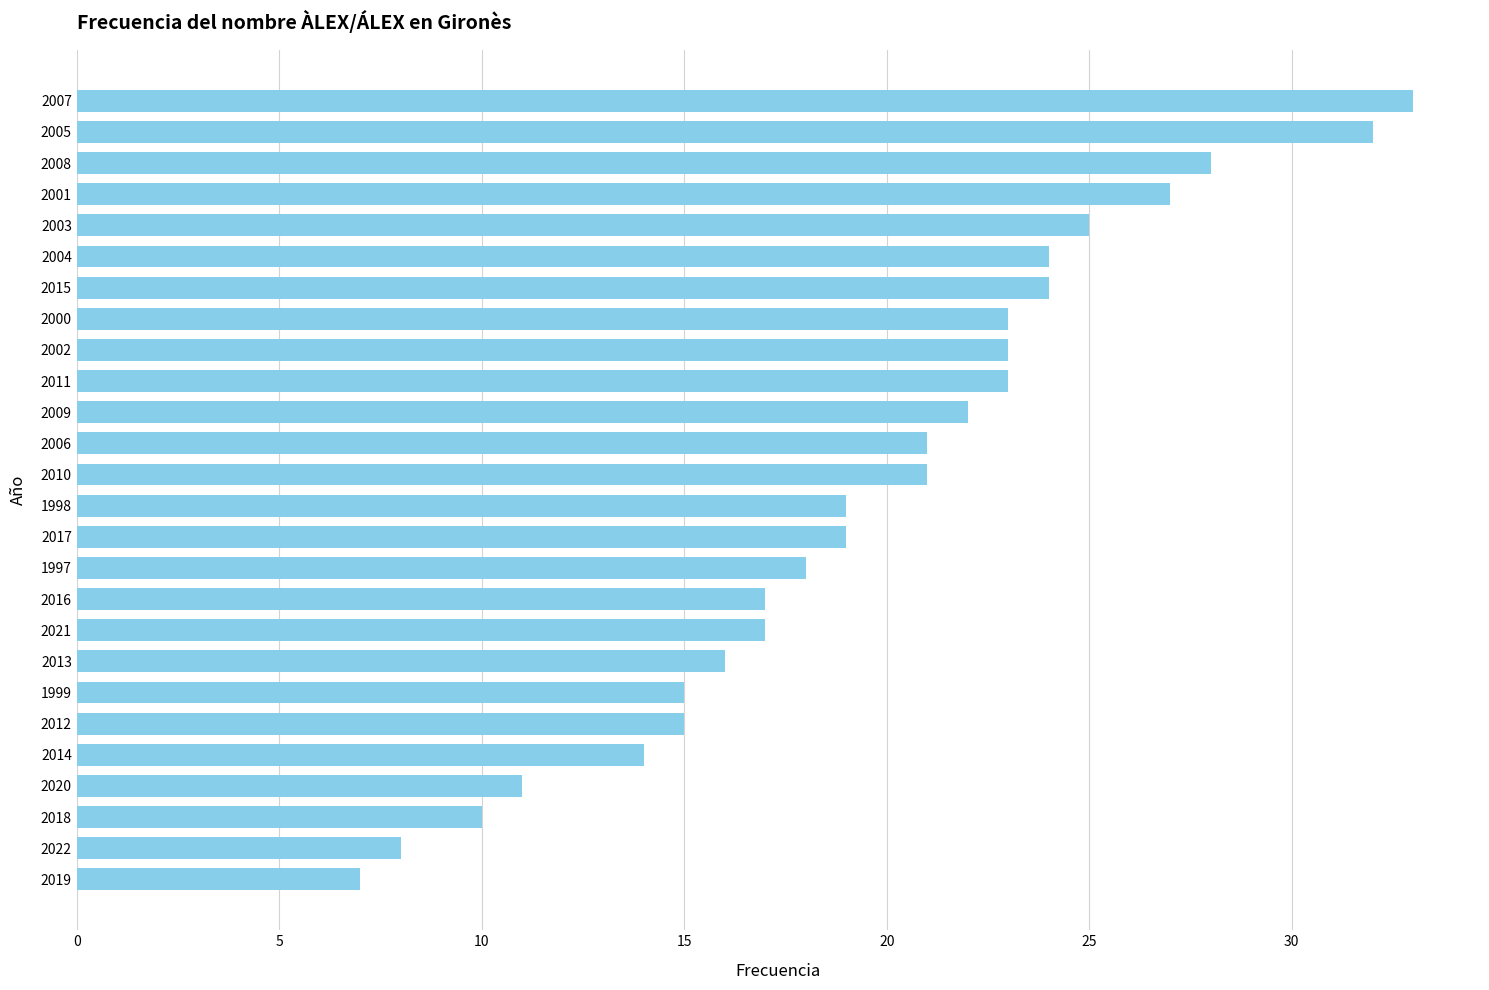

How many bars are there in total?

26